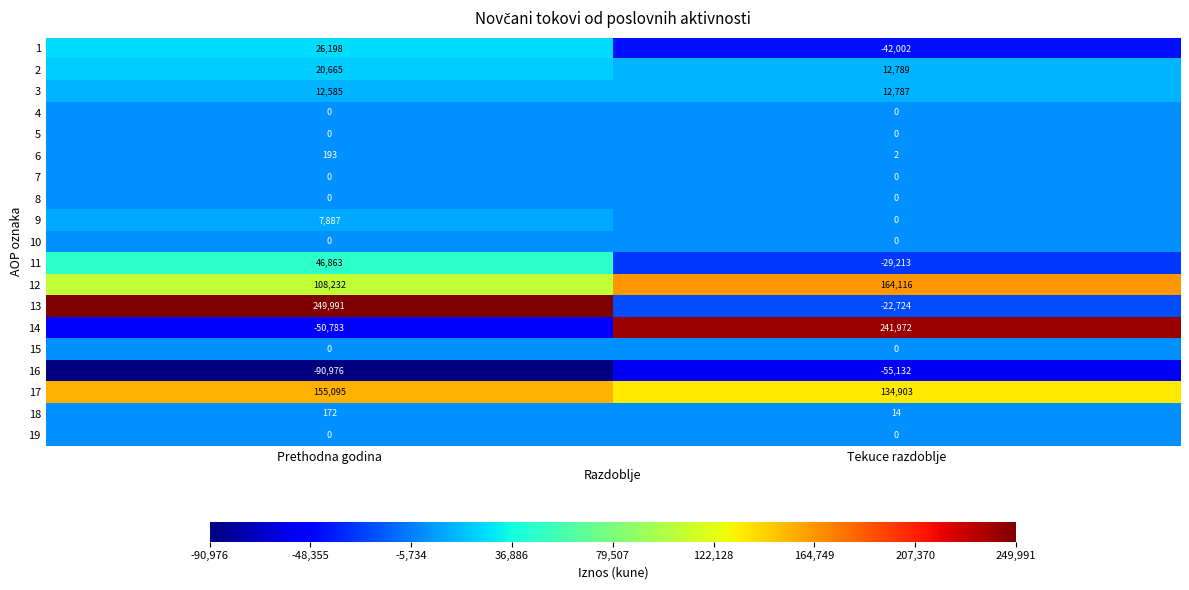

What is the greatest value displayed?

249991